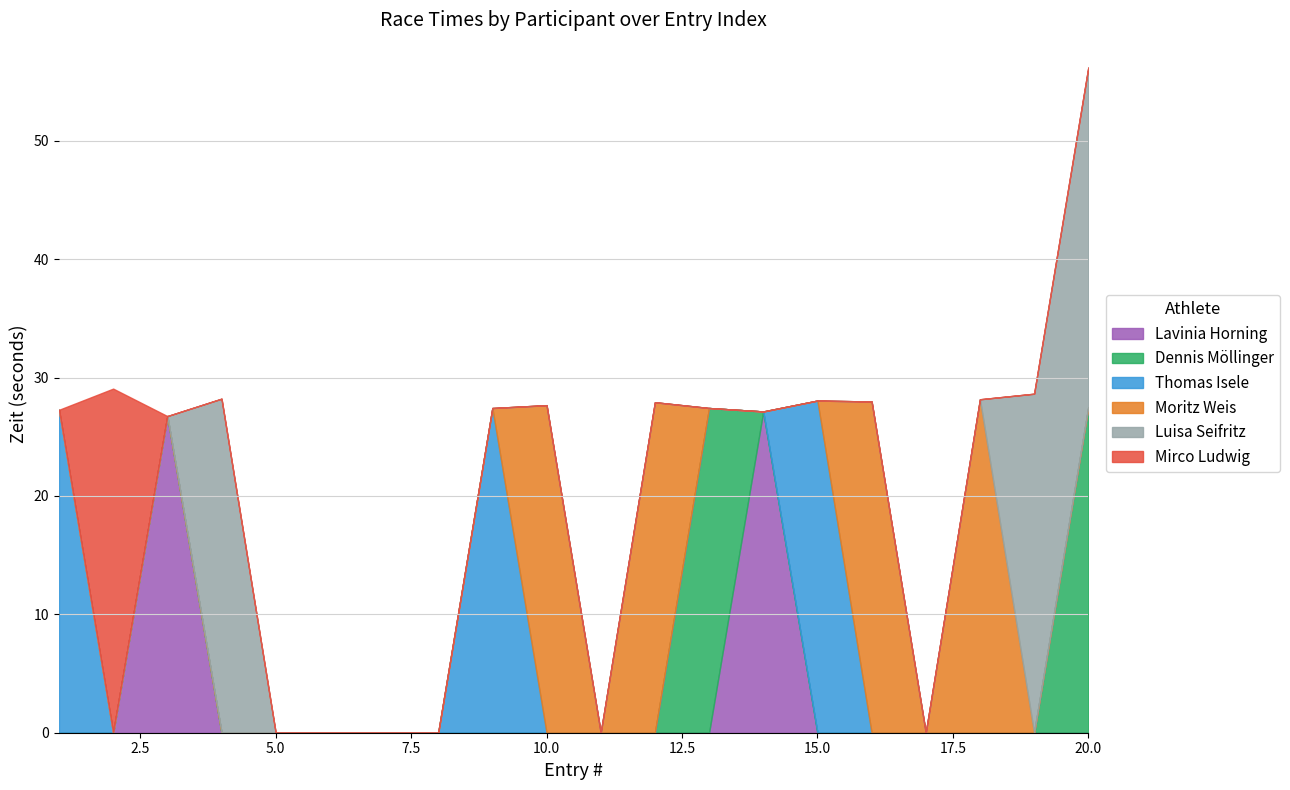

At which category is the sum across all series the highest?

20.0